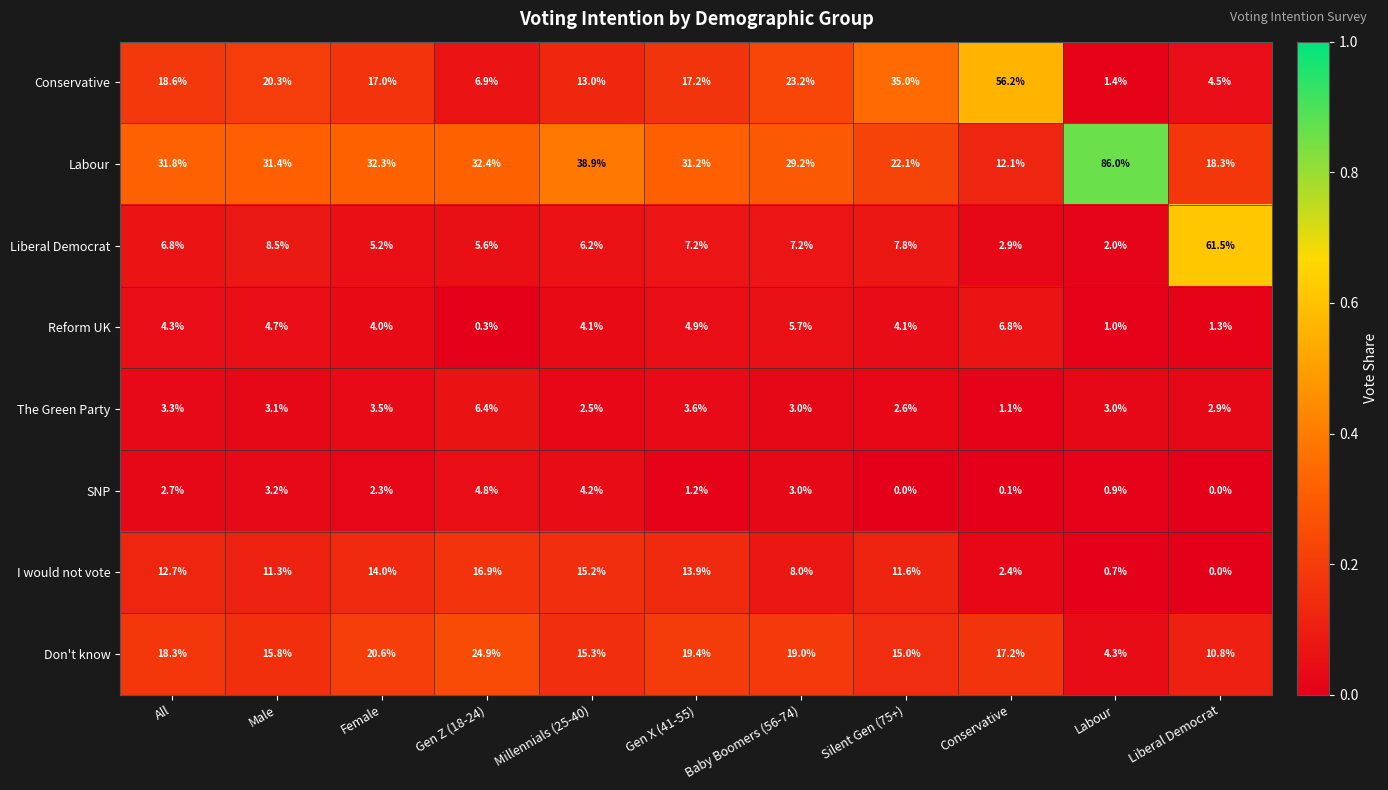

The Reform UK series shows 2.3 at Gen X (41-55). True or false?

False